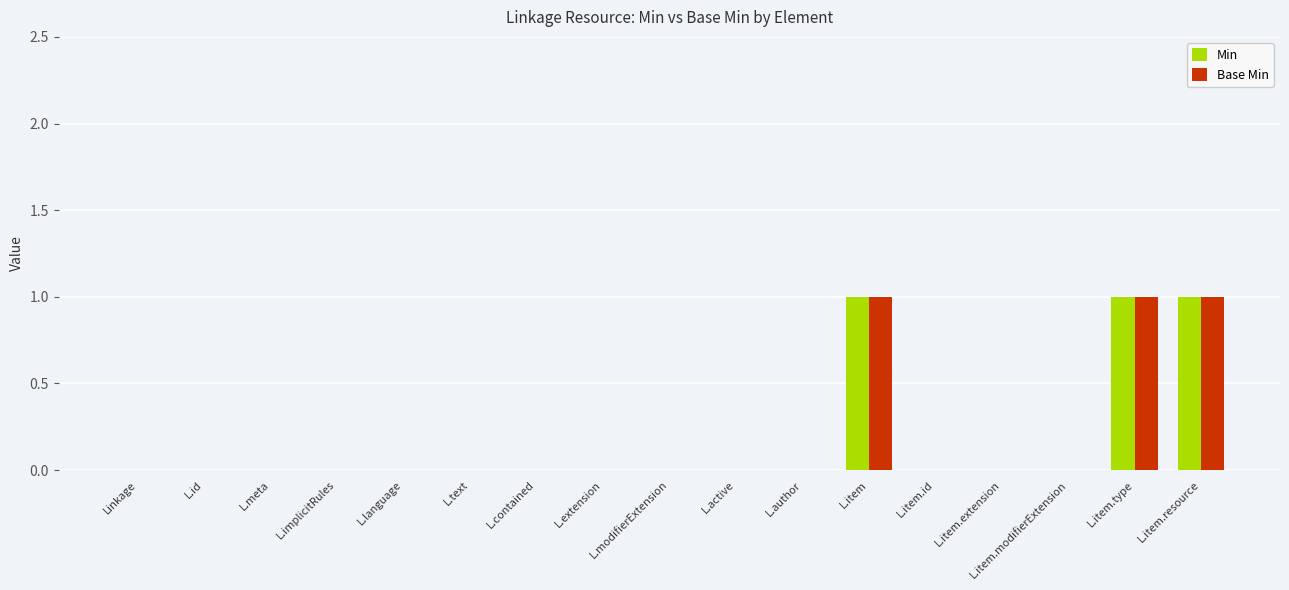

What is the sum of all Min values?

3